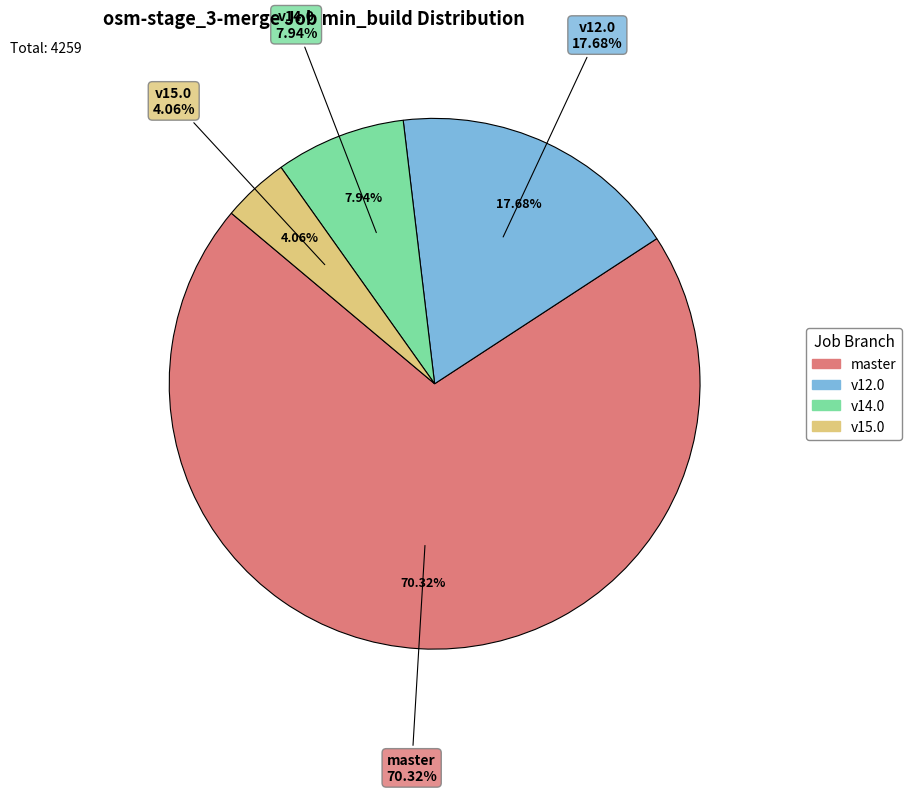

The master slice represents 80% of the pie. True or false?

False